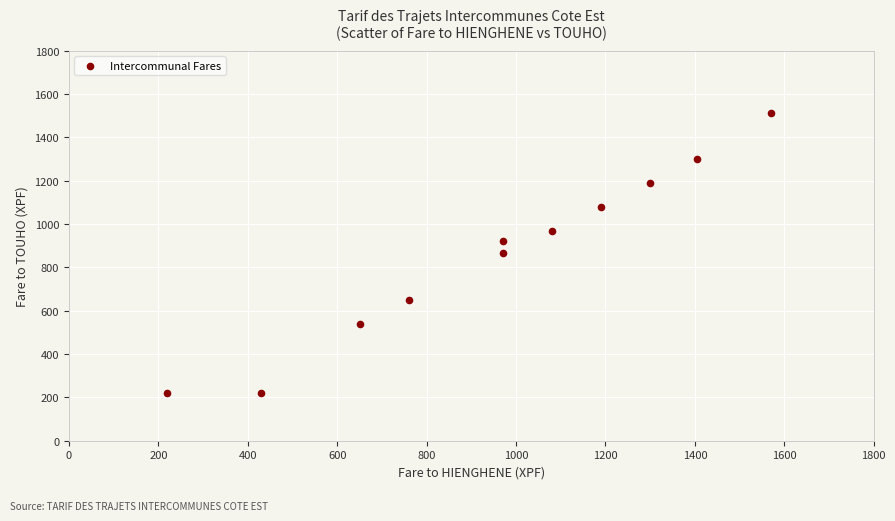

What is the average Y value?

861